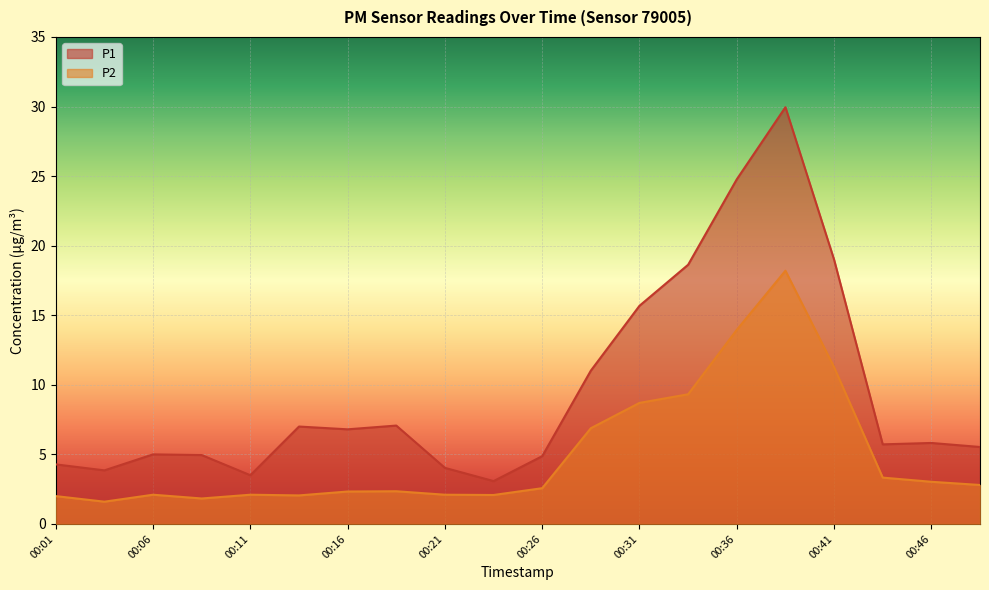

List the labels in order of P2 value, largest first.

00:38, 00:36, 00:41, 00:33, 00:31, 00:29, 00:43, 00:46, 00:48, 00:26, 00:19, 00:16, 00:06, 00:11, 00:21, 00:24, 00:14, 00:01, 00:09, 00:04